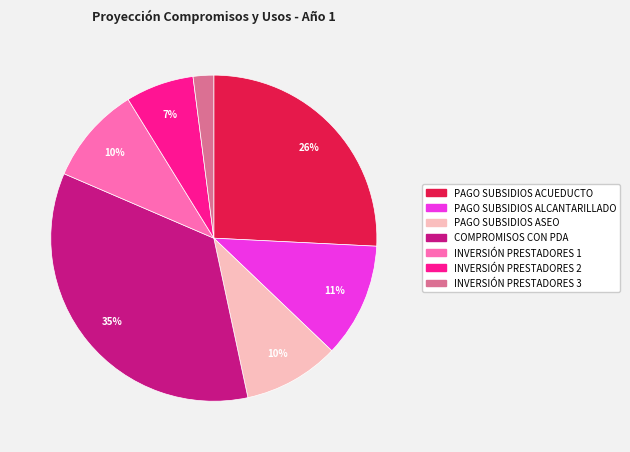

Is it true that COMPROMISOS CON PDA is 23% of the pie?

False